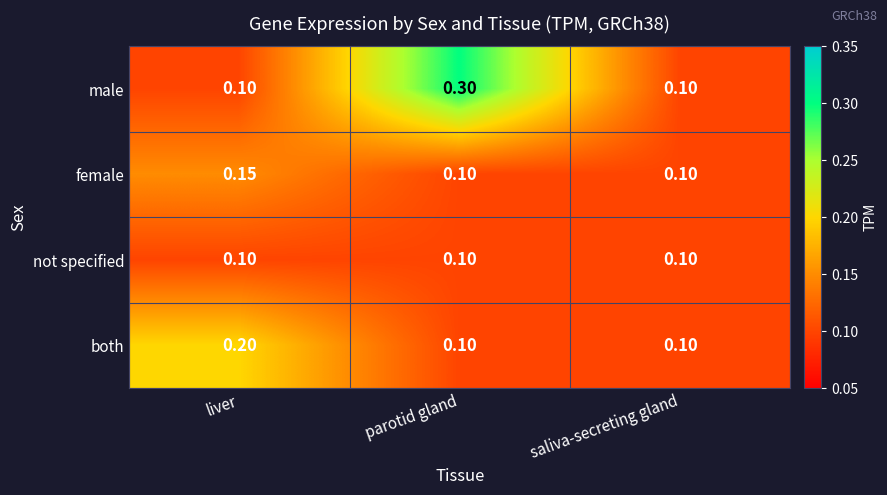

Between liver and saliva-secreting gland, which series saw the biggest shift?

both